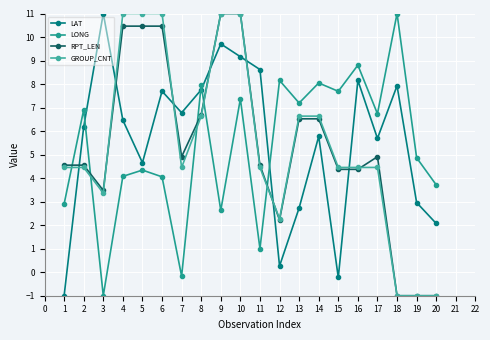

Read the LAT value at 13.

2.7